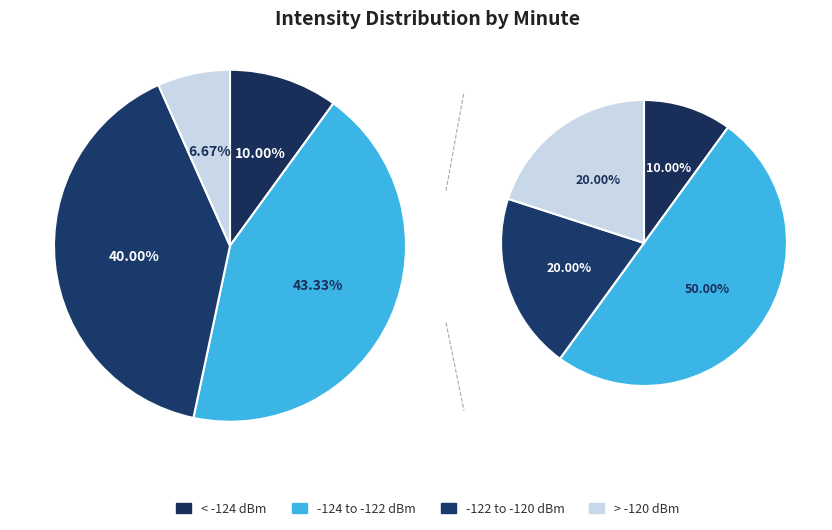

Is 36 the majority of the pie?

No